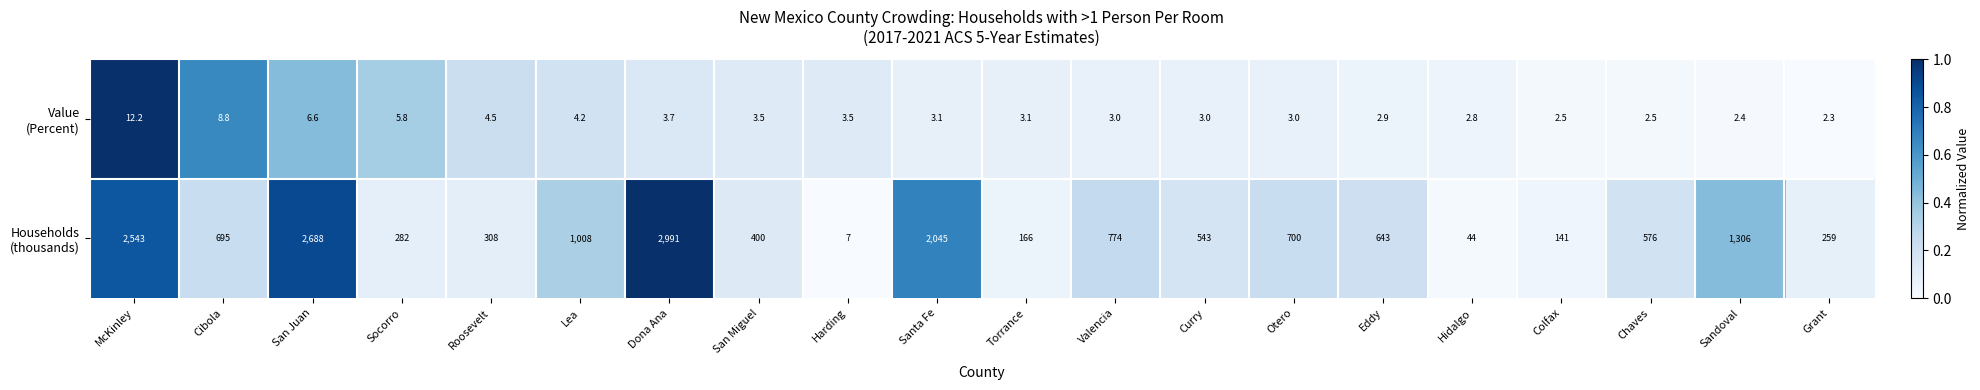

At which category does the chart reach its peak across all series?

Dona Ana